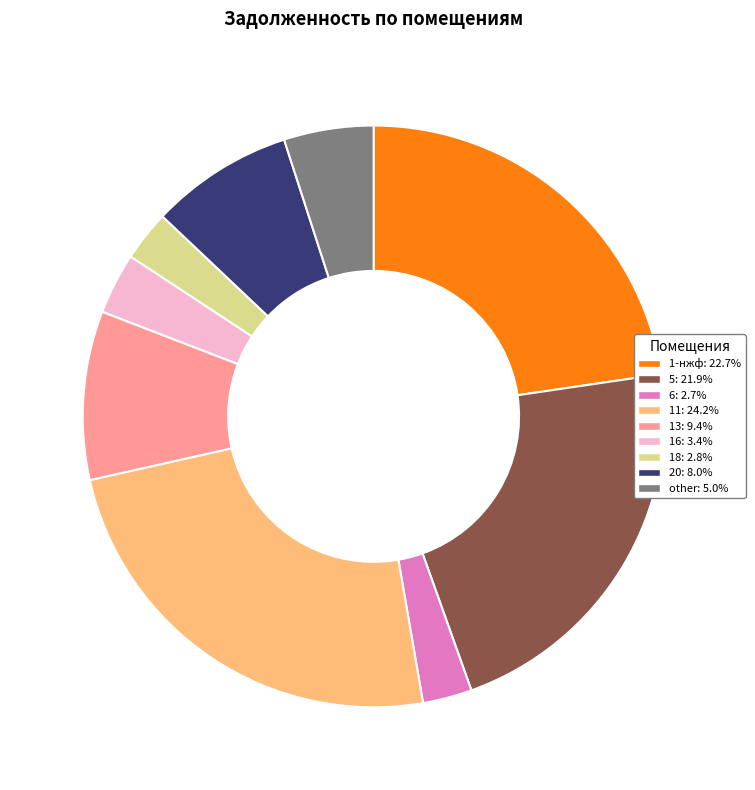

What is the ratio of the value at 16: 3.4% to the value at 18: 2.8%?

1.2